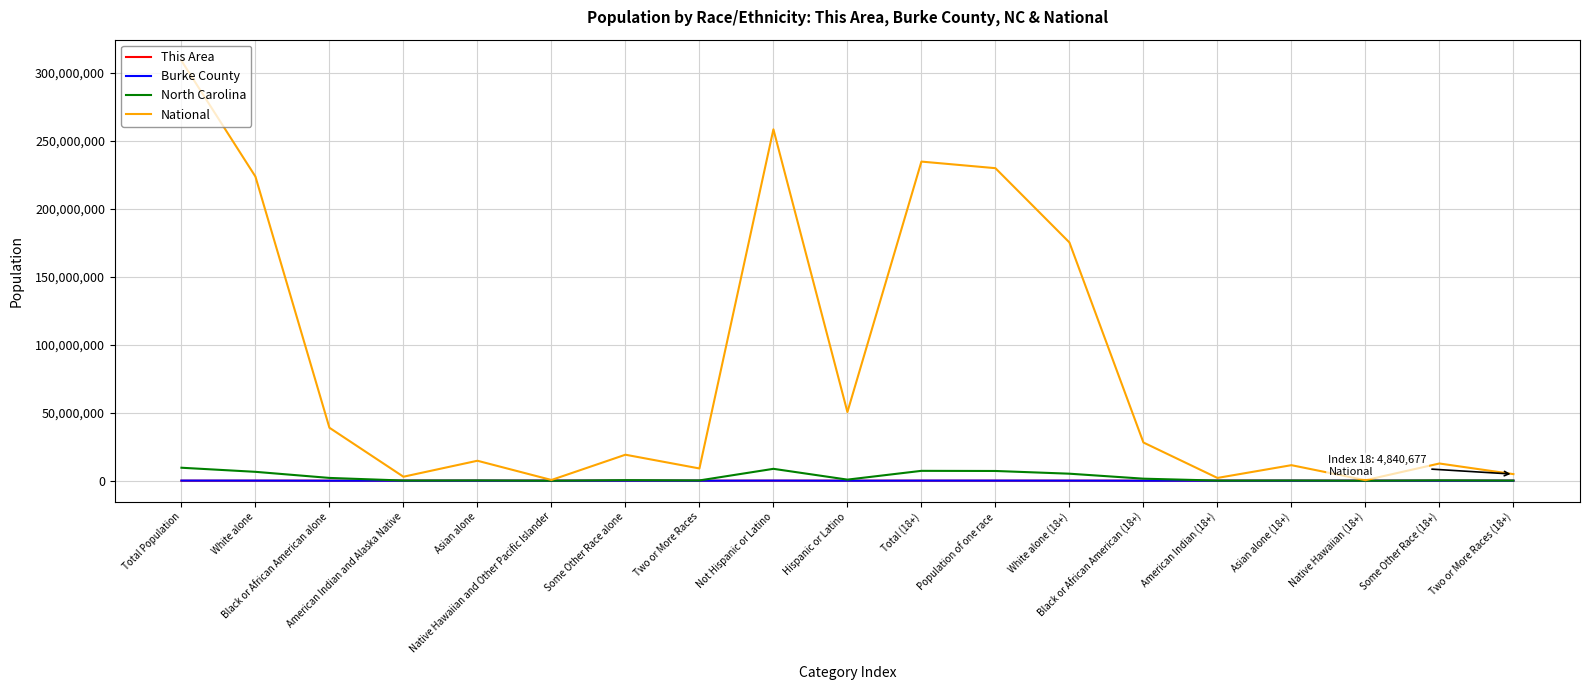

The value of Burke County at Population of one race is 70014. True or false?

True